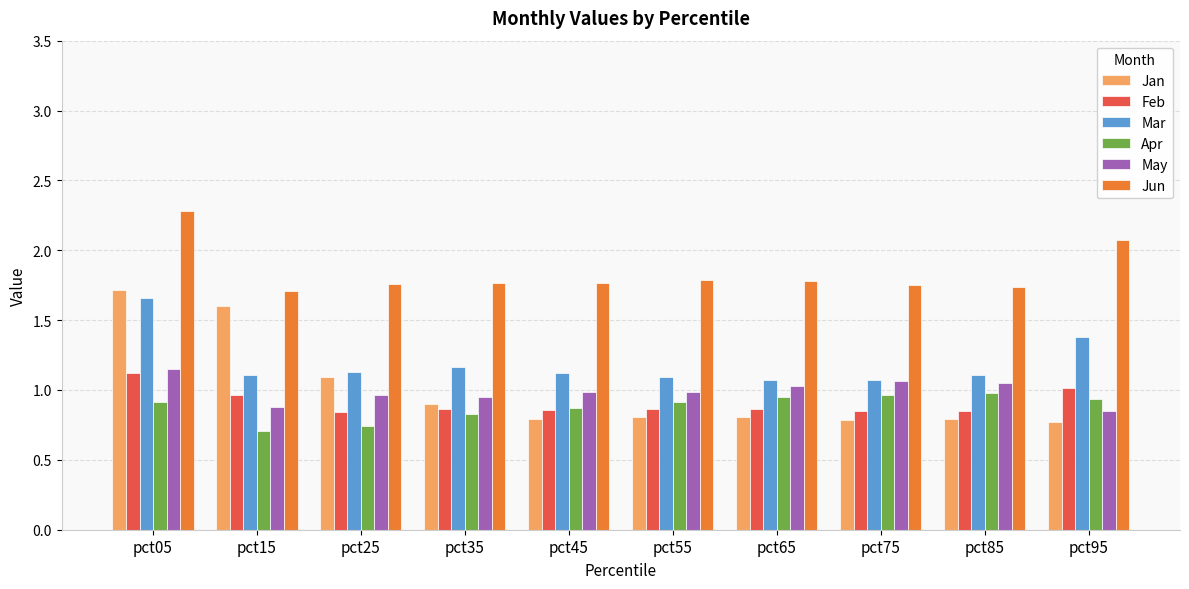

What is the maximum value shown in the chart?

2.3